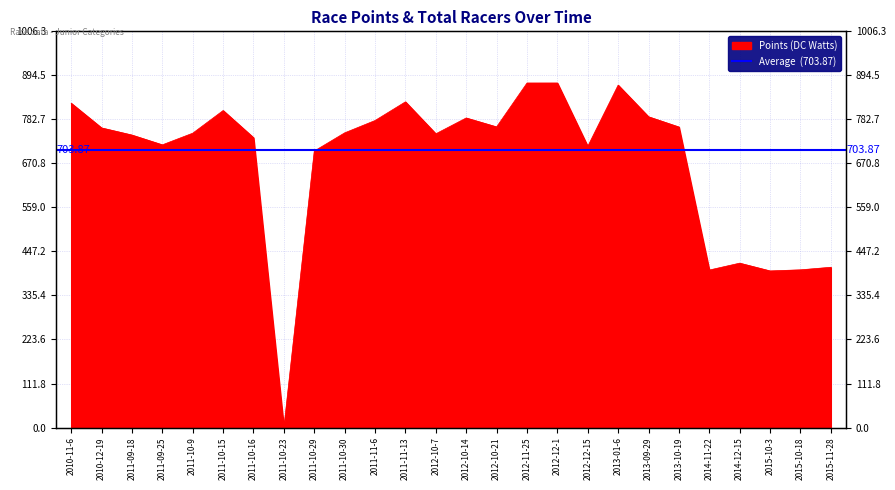

Reading right to left, transcribe all the data shown in this chart.

407.0	400.5	397.8	417.5	400.0	763.3	789.3	869.6	714.2	875.0	875.0	763.5	786.2	746.0	827.2	779.7	748.4	702.2	0.0	736.2	805.1	747.6	718.0	742.8	761.0	823.6